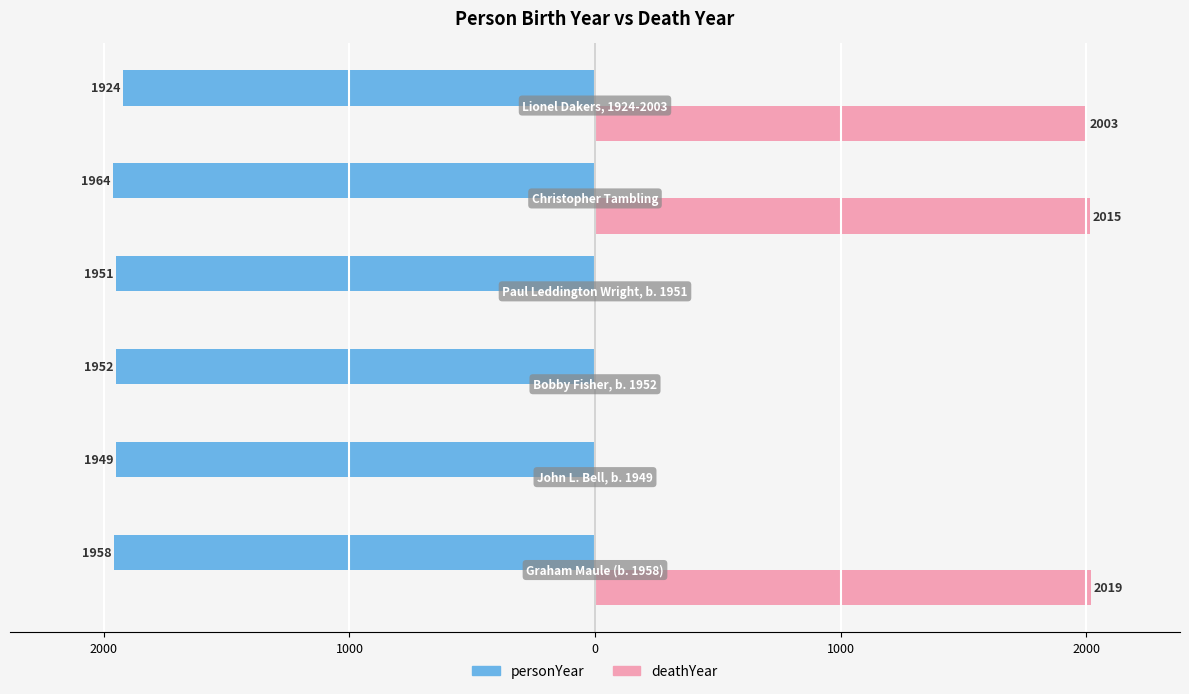

What are all the series names shown in the legend?

personYear, deathYear